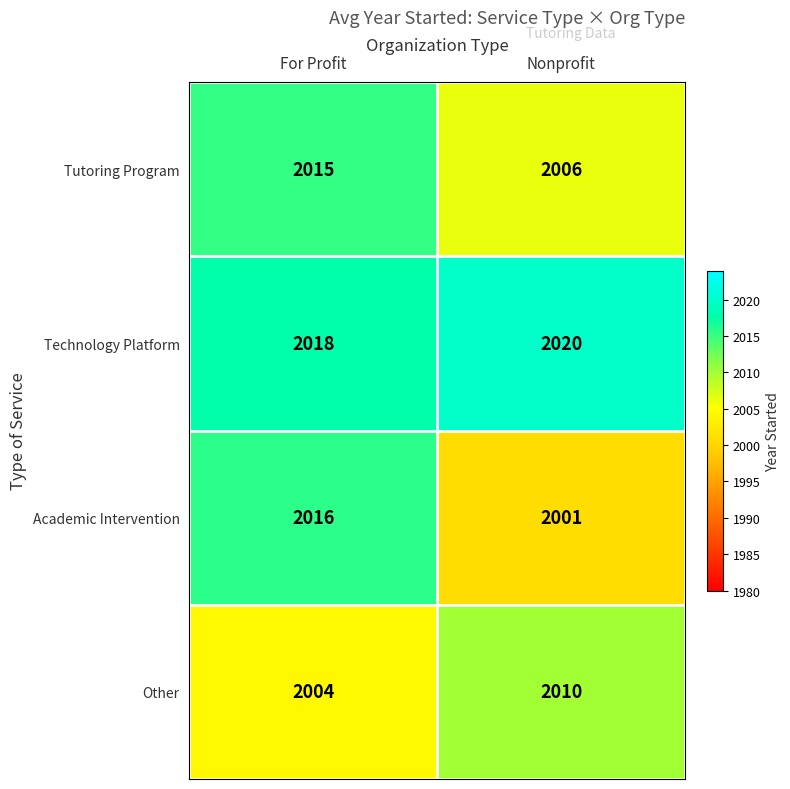

What is the maximum value for Academic Intervention?

2016